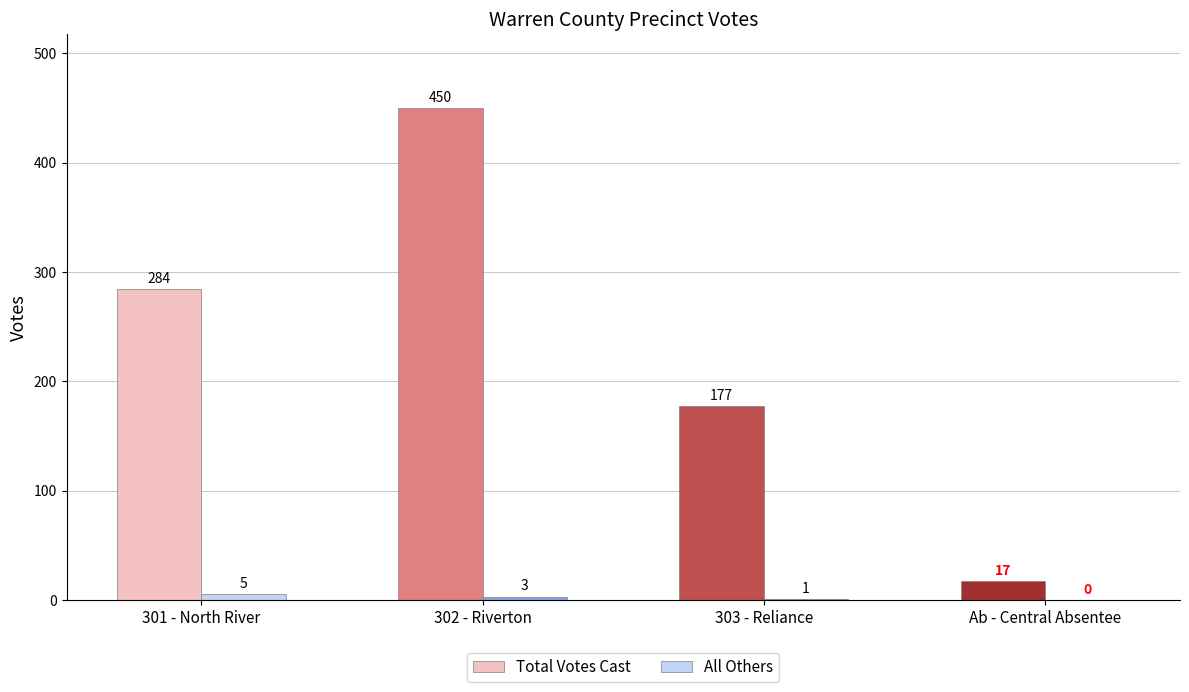

What is the highest value of the Total Votes Cast series?

450